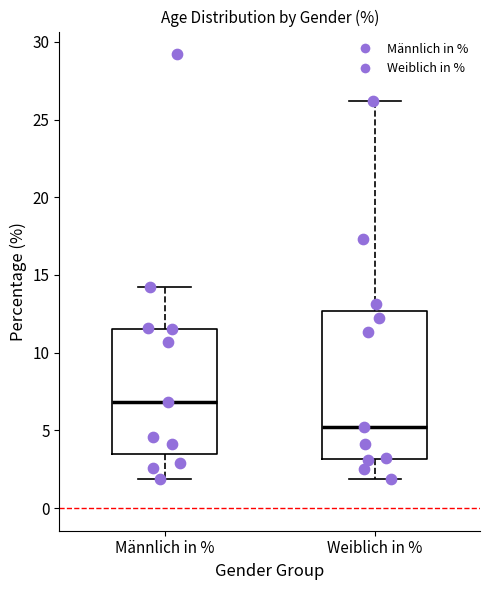

Where does the upper whisker of the box for Männlich in % end on the y-axis? The values are not printed on the chart, so give them approximately, as read against the axis.

14.0